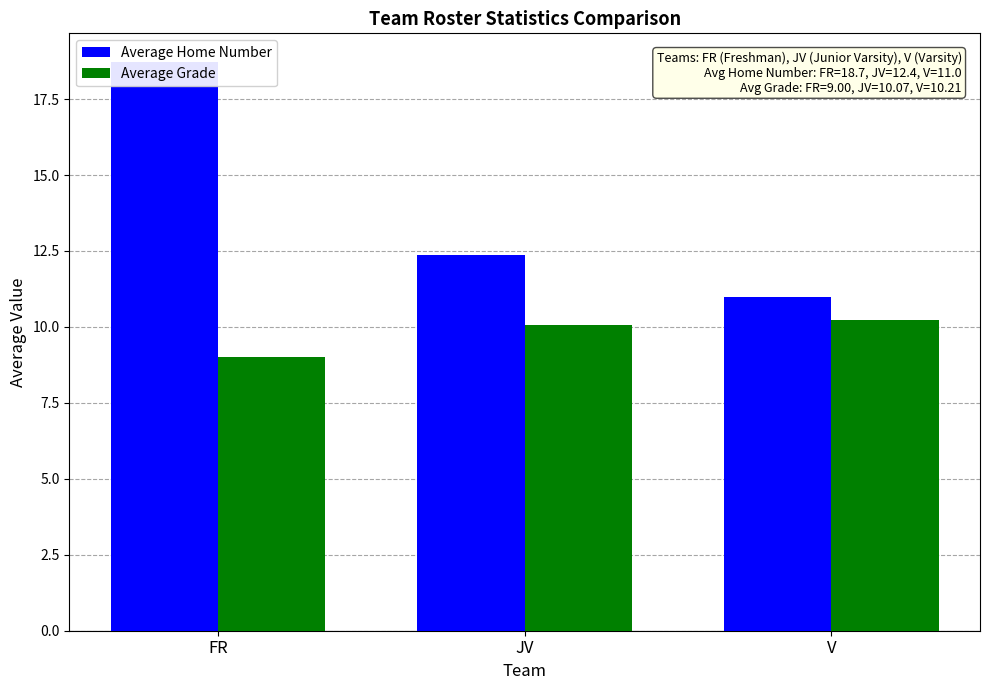

What are all the series names shown in the legend?

Average Home Number, Average Grade